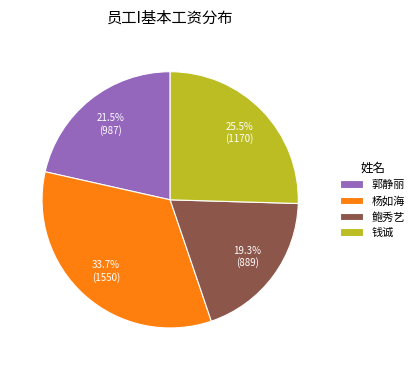

Is the sum of 钱诚 and 郭静丽 greater than half?

No